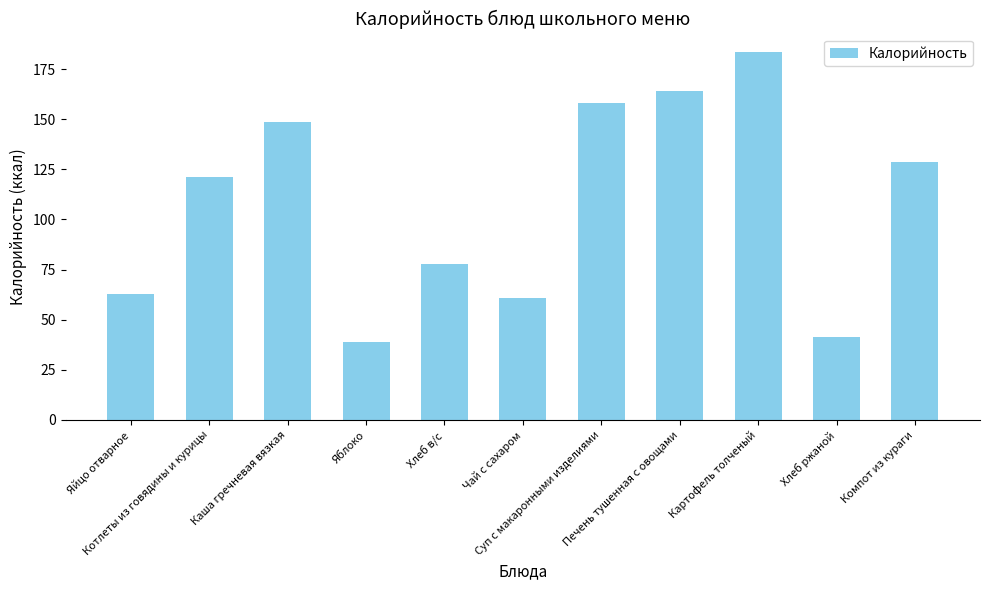

Which has a higher value, Хлеб в/с or Печень тушенная с овощами?

Печень тушенная с овощами